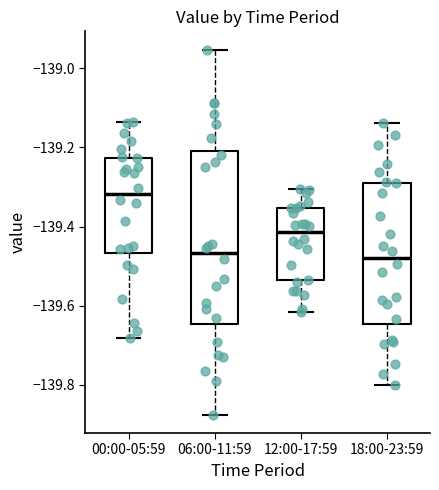

Comparing the boxes themselves (not the whiskers), which one is the tallest?

06:00-11:59